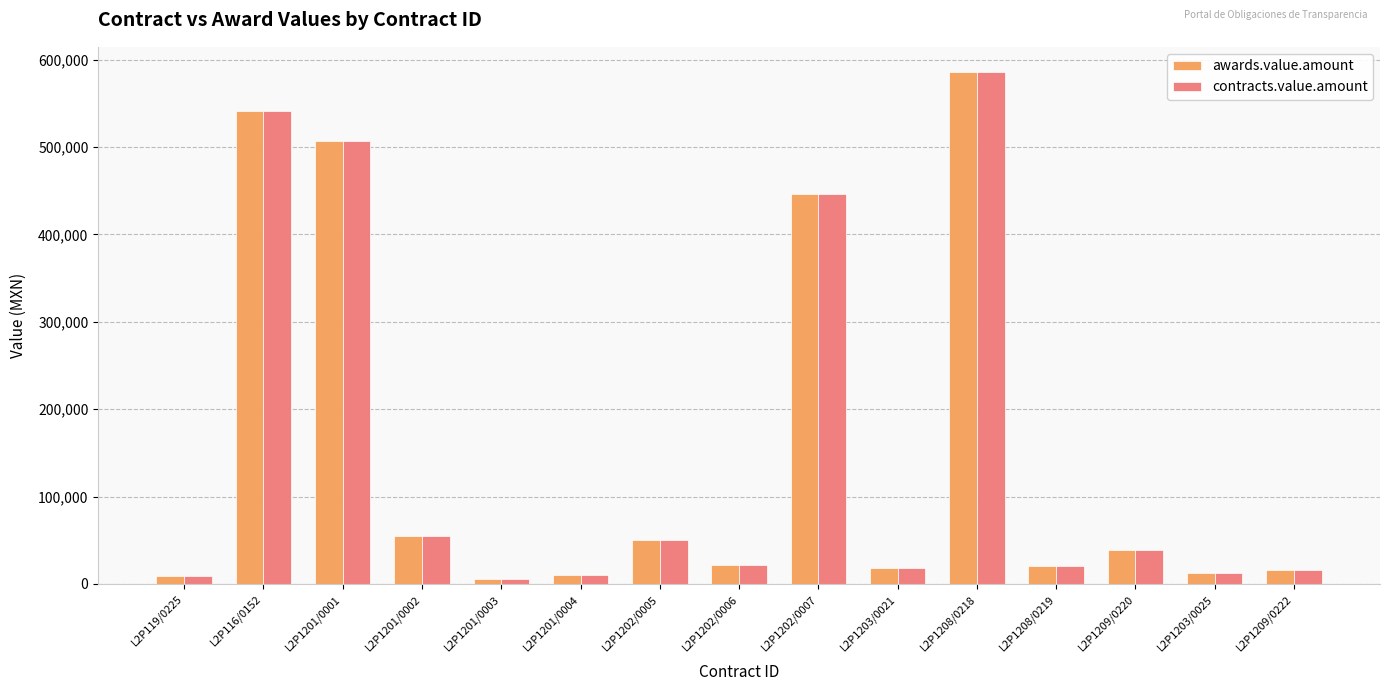

The value of awards.value.amount at L2P1201/0002 is 80248.0. True or false?

False